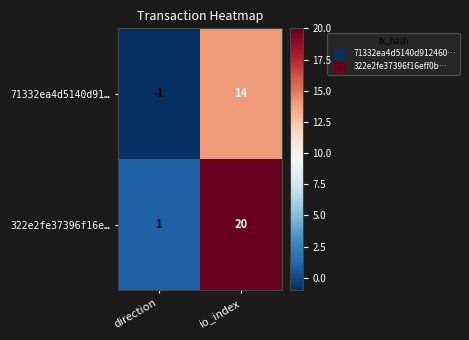

Rank the series at direction from highest to lowest value.

322e2fe37396f16e…, 71332ea4d5140d91…